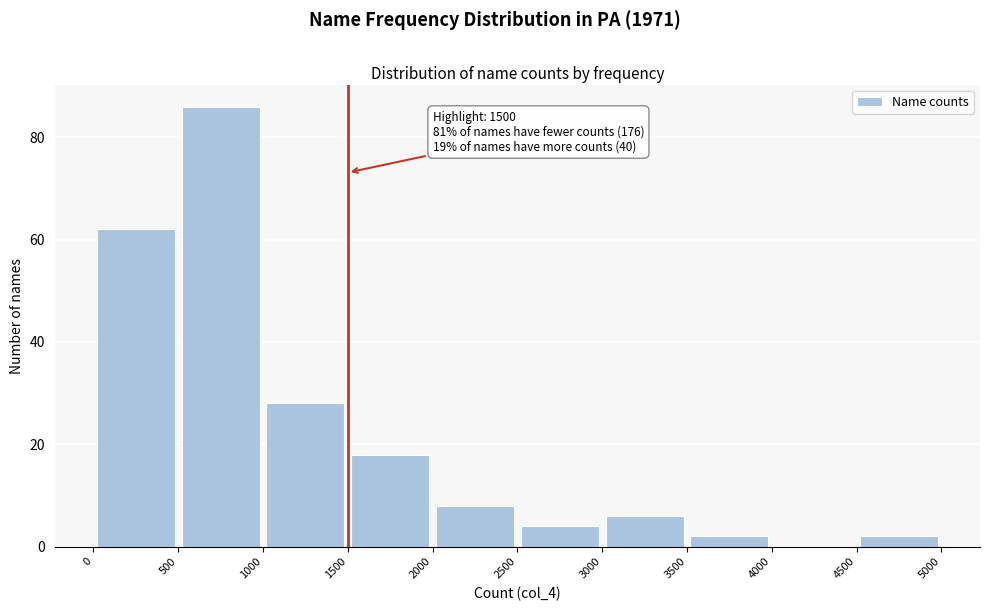

Over which range of the x-axis is the bar tallest?

500 to 1000